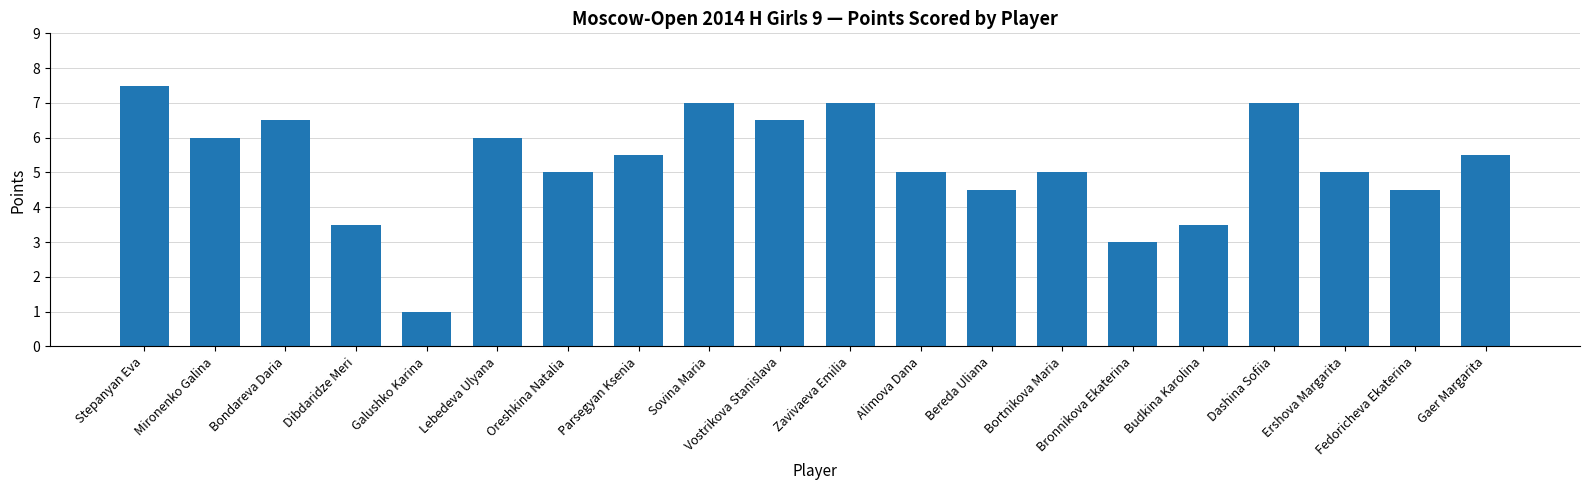

What is the label of the 2nd bar from the left?

Mironenko Galina